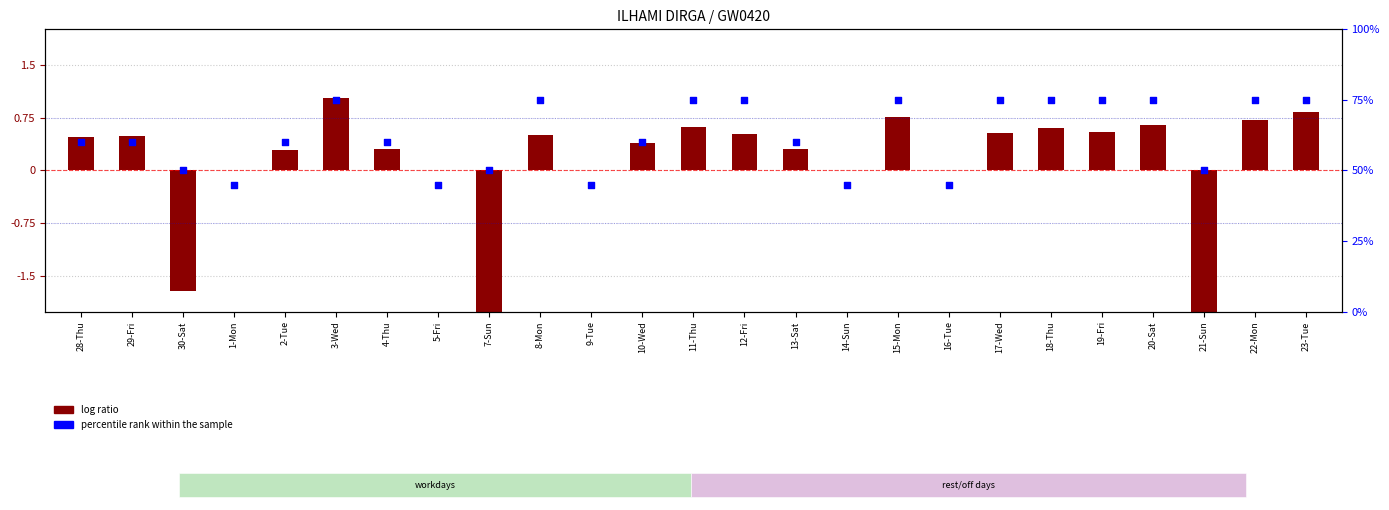

Which series contains the highest Y value?

percentile rank within the sample